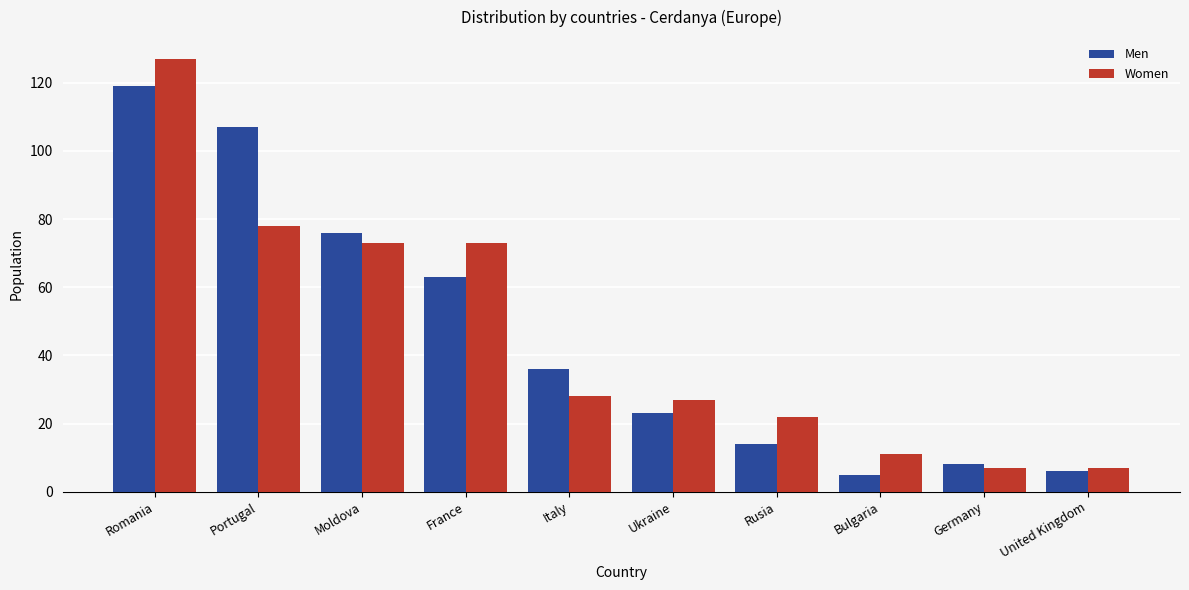

Reading left to right, transcribe all the data shown in this chart.

Men: Romania=119	Portugal=107	Moldova=76	France=63	Italy=36	Ukraine=23	Rusia=14	Bulgaria=5	Germany=8	United Kingdom=6
Women: Romania=127	Portugal=78	Moldova=73	France=73	Italy=28	Ukraine=27	Rusia=22	Bulgaria=11	Germany=7	United Kingdom=7